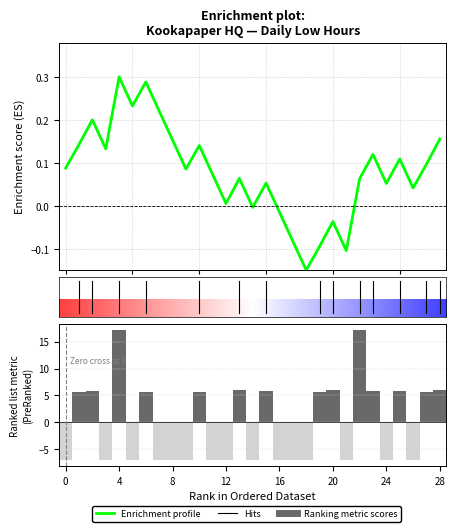

The value at 3 is -6.9. True or false?

True